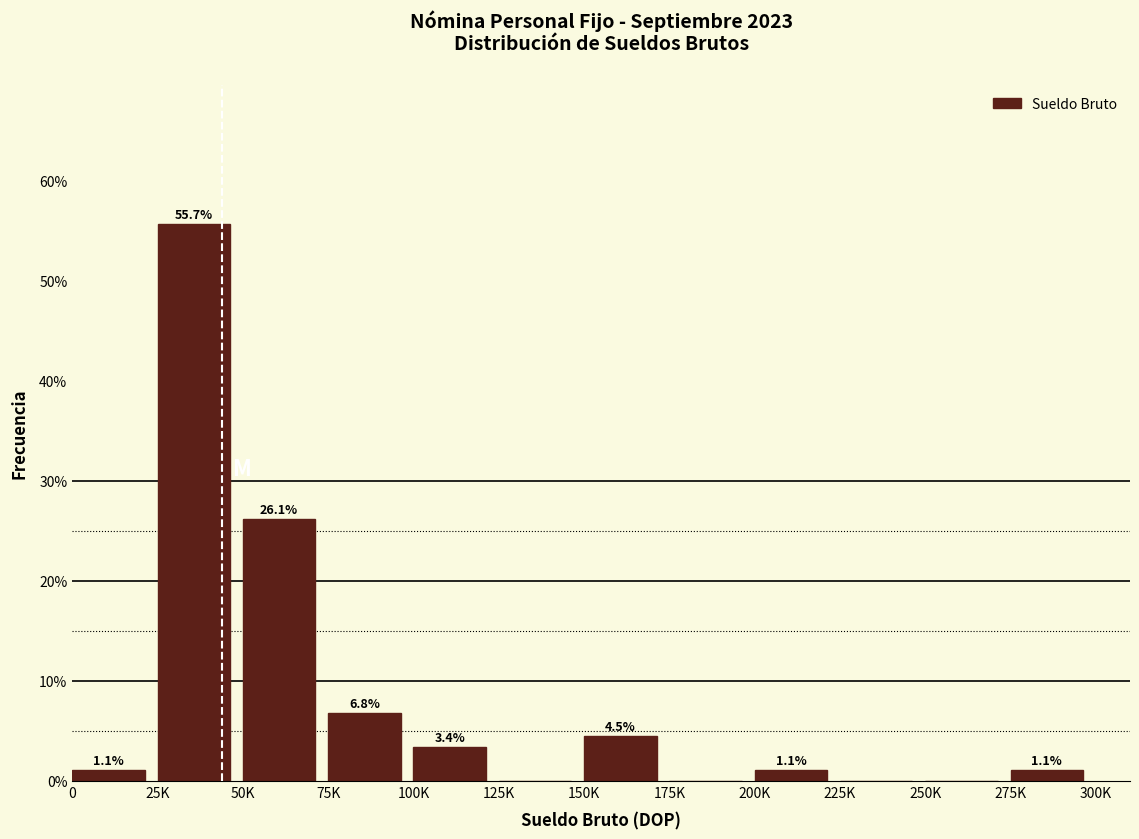

Are the bars horizontal?

No